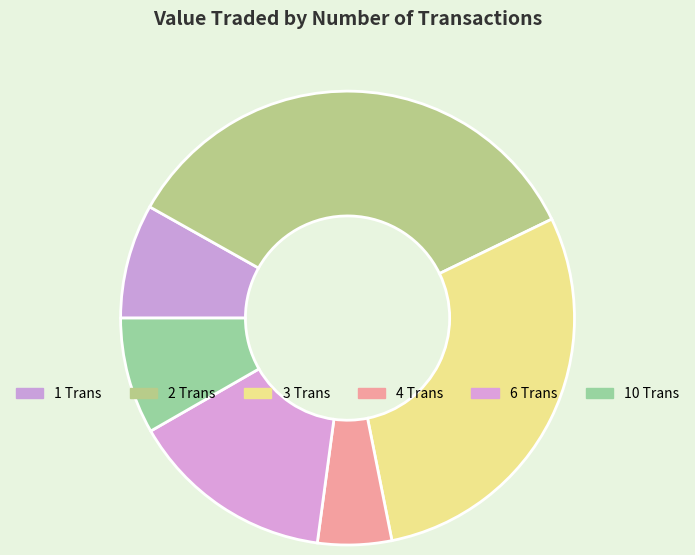

How many segments does this pie chart have?

6